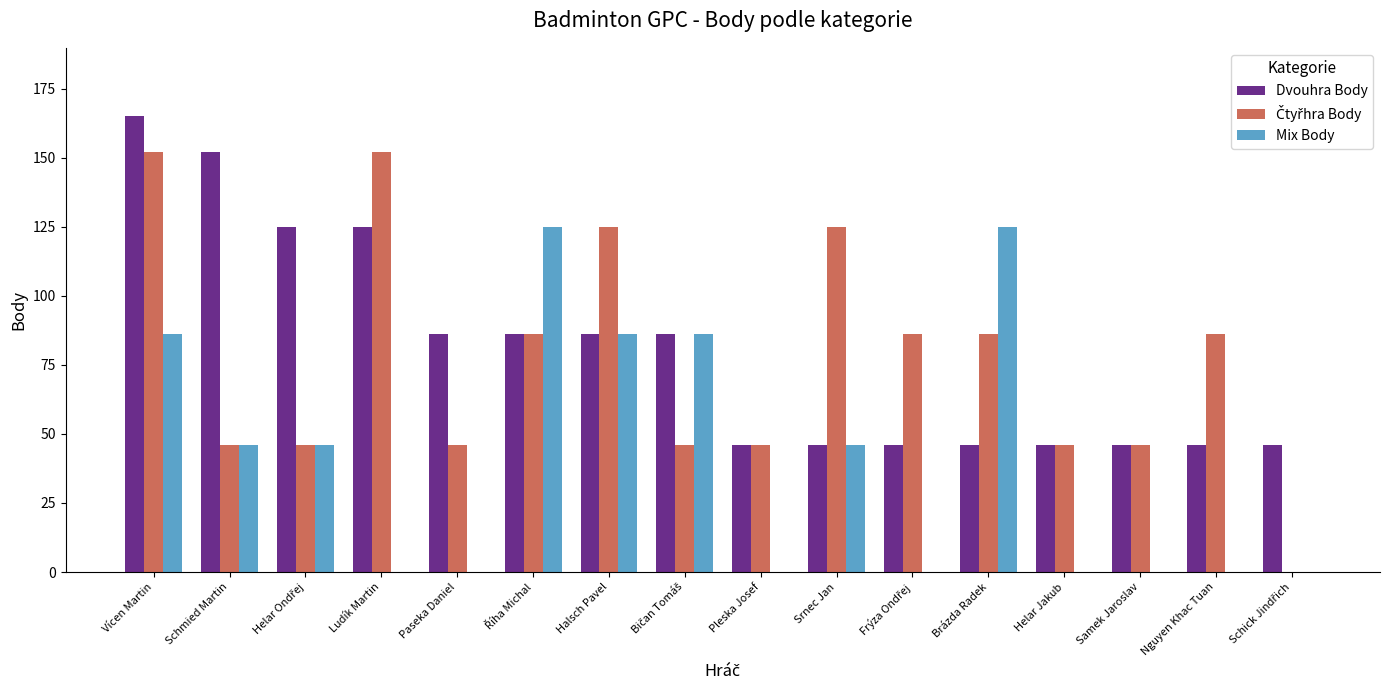

At which category is the sum across all series the highest?

Vícen Martin